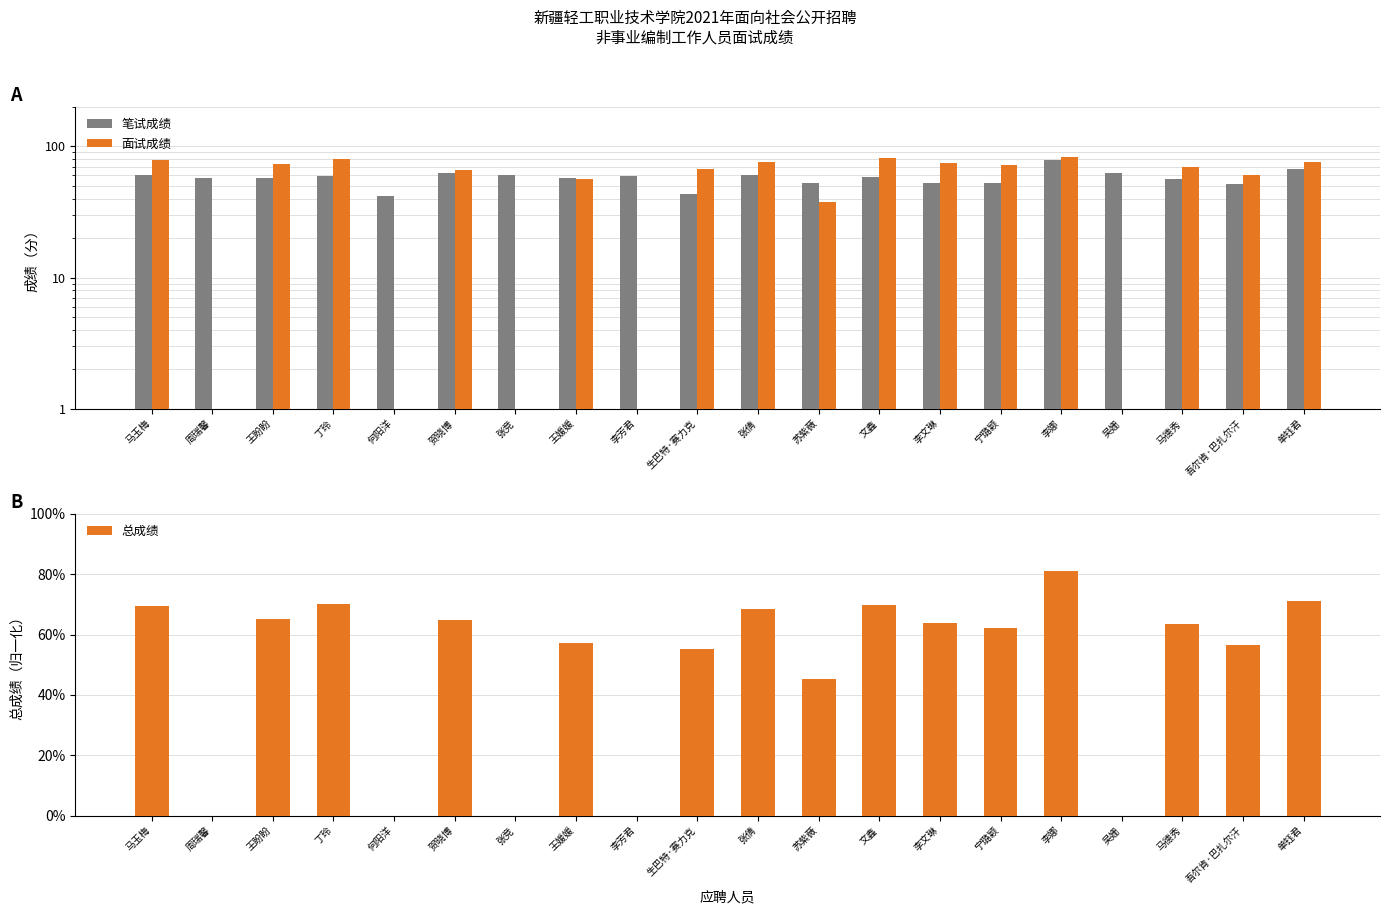

Is it true that 笔试成绩 equals 56.7 at 马德秀?

True